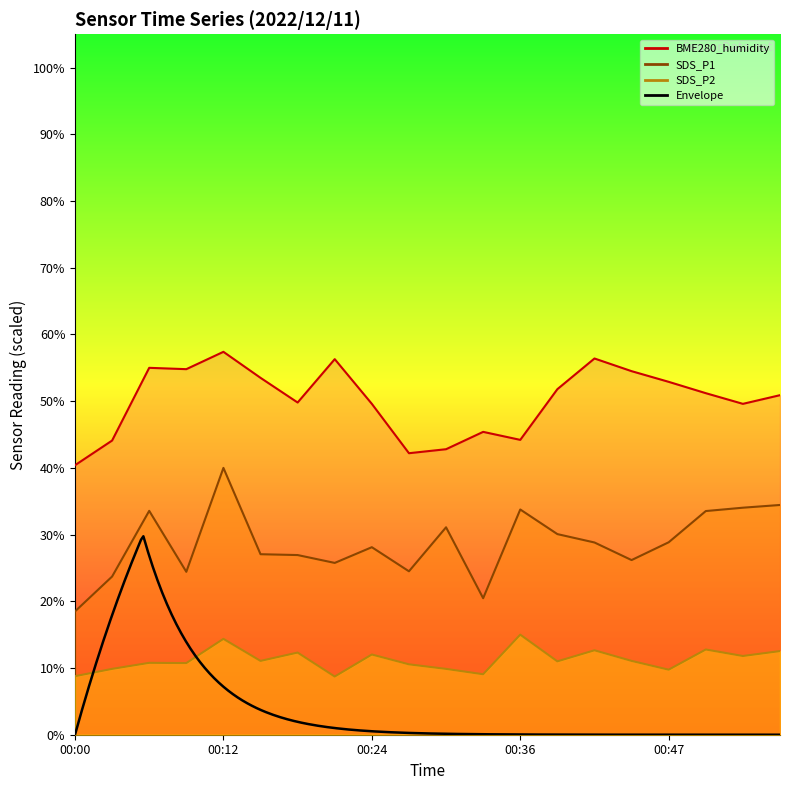

True or false: BME280_humidity and SDS_P2 intersect in this chart.

False